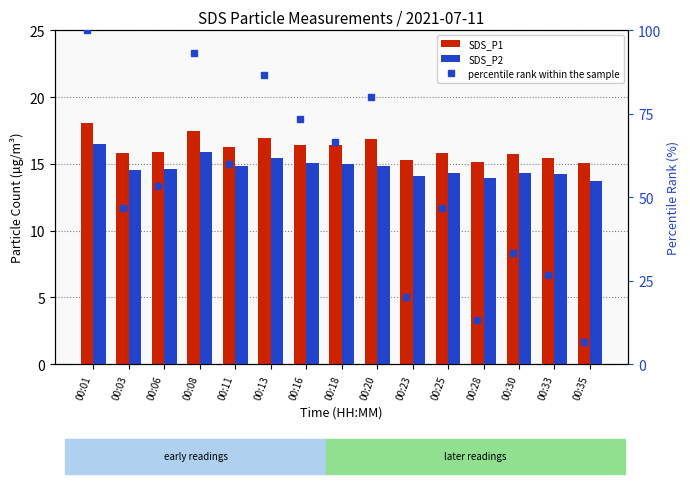

Reading left to right, list all the values displayed in this chart.

SDS_P1: 18.1	15.8	15.9	17.4	16.2	17.0	16.4	16.4	16.9	15.3	15.8	15.1	15.7	15.5	15.0
SDS_P2: 16.5	14.5	14.6	15.9	14.8	15.5	15.0	15.0	14.9	14.1	14.3	13.9	14.3	14.2	13.7
percentile rank within the sample: 100.0	46.7	53.3	93.3	60.0	86.7	73.3	66.7	80.0	20.0	46.7	13.3	33.3	26.7	6.7